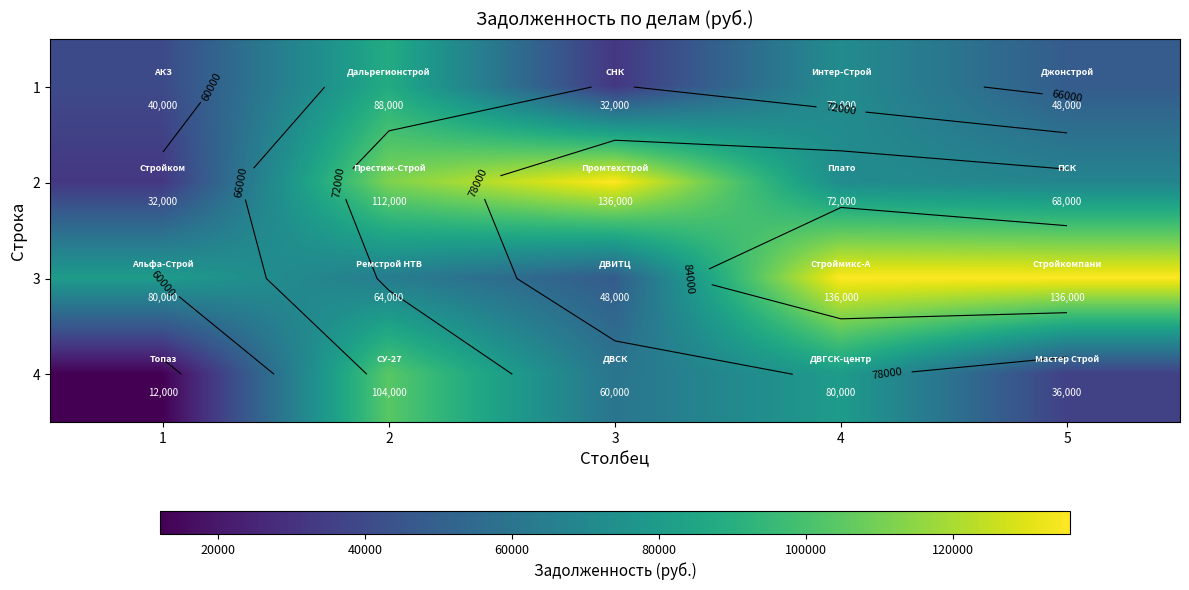

Which series has the largest total across all categories?

3